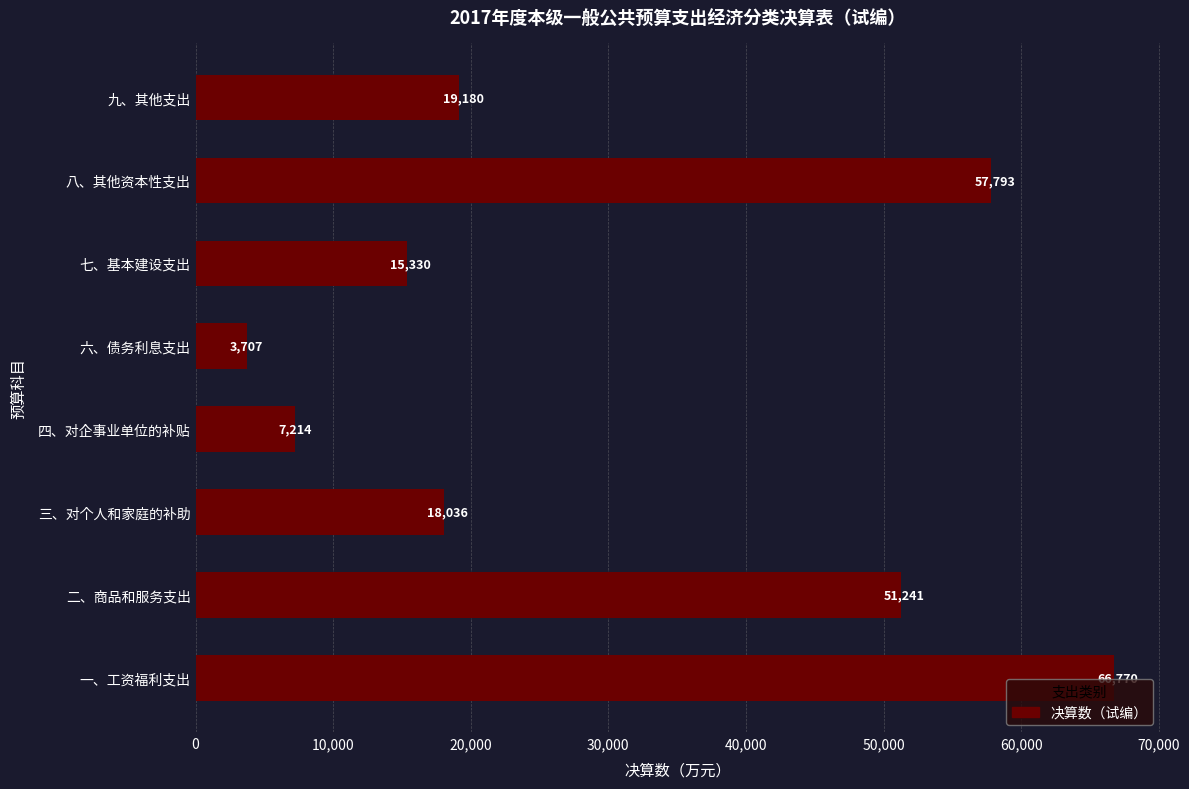

The value at 四、对企事业单位的补贴 is 9698. True or false?

False